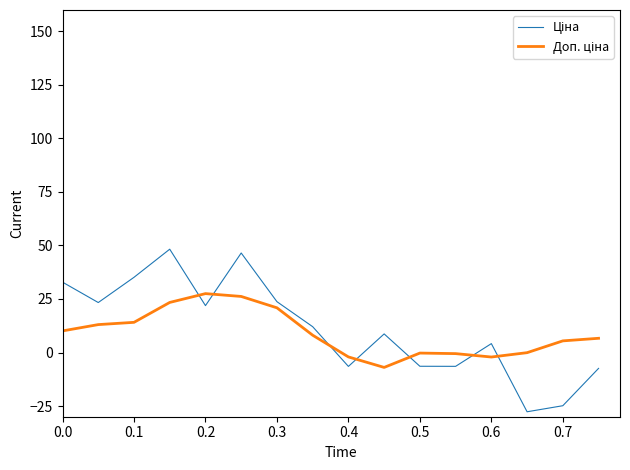

What is the greatest value displayed?

48.3